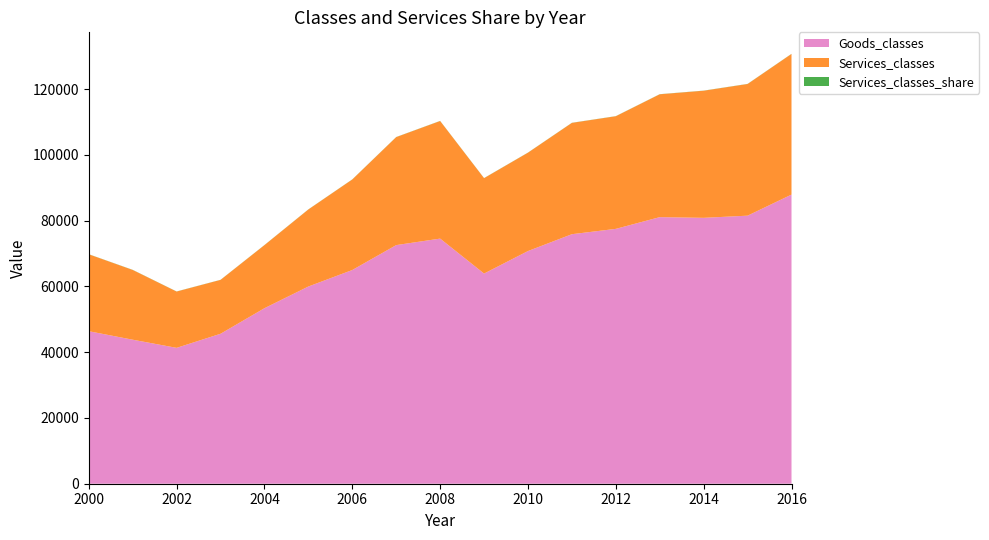

Reading right to left, extract all data points from this chart.

Goods_classes: 2016=87930.0	2015=81518.0	2014=80861.0	2013=81070.0	2012=77506.0	2011=75884.0	2010=70761.0	2009=63914.0	2008=74545.0	2007=72569.0	2006=64992.0	2005=59977.0	2004=53376.0	2003=45602.0	2002=41321.0	2001=43797.0	2000=46383.0
Services_classes: 2016=42771.0	2015=40038.0	2014=38652.0	2013=37362.0	2012=34250.0	2011=33851.0	2010=29914.0	2009=29006.0	2008=35757.0	2007=32838.0	2006=27534.0	2005=23431.0	2004=19187.0	2003=16384.0	2002=17120.0	2001=21213.0	2000=23383.0
Services_classes_share: 2016=32.7	2015=32.9	2014=32.3	2013=31.5	2012=30.6	2011=30.8	2010=29.7	2009=31.2	2008=32.4	2007=31.2	2006=29.8	2005=28.1	2004=26.4	2003=26.4	2002=29.3	2001=32.6	2000=33.5